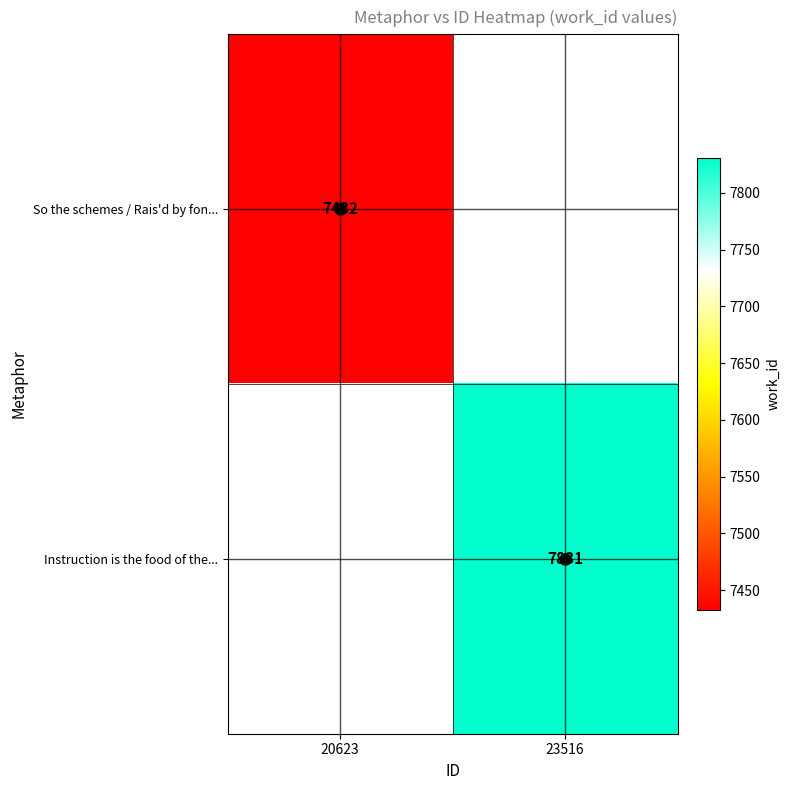

The value of So the schemes / Rais'd by fon... at 20623 is 10781. True or false?

False